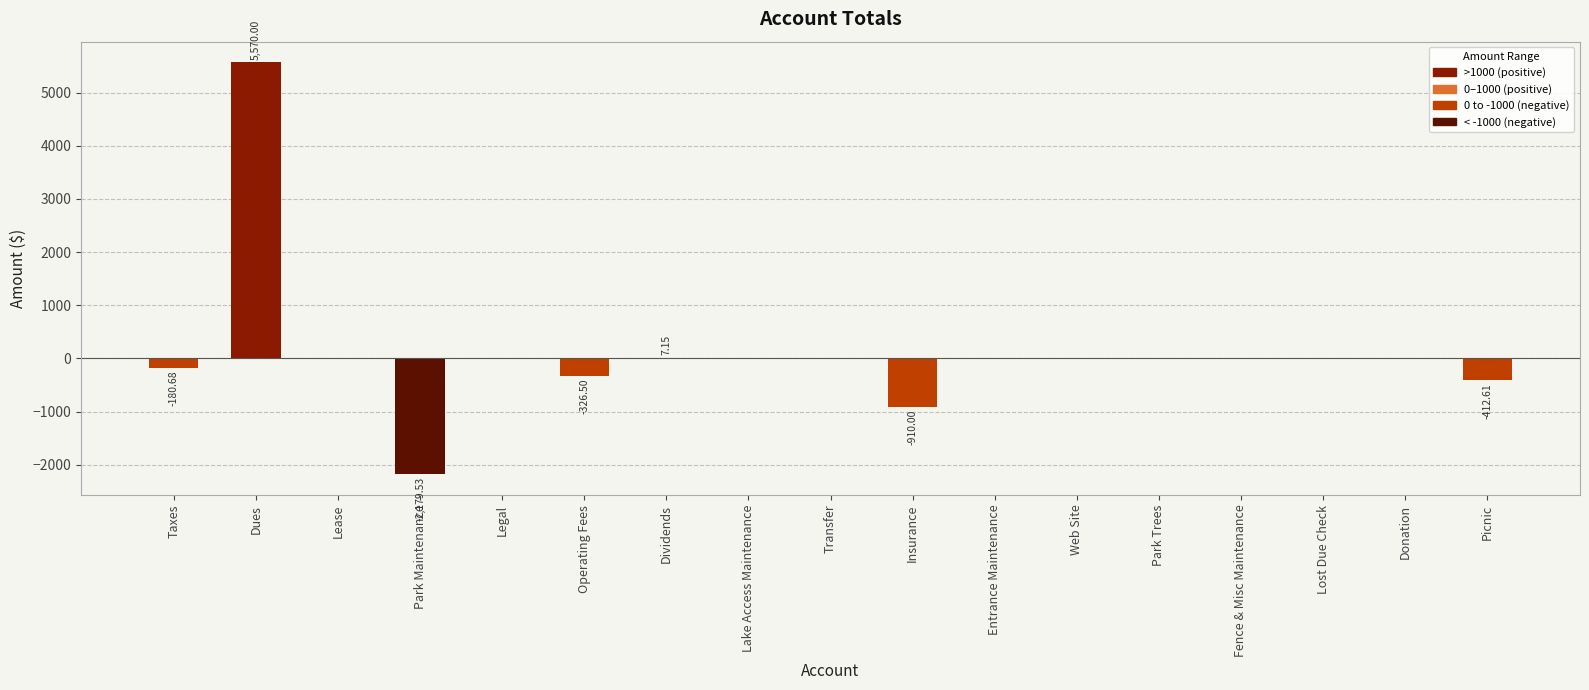

What is the change in value from Lease to Operating Fees?

-326.5